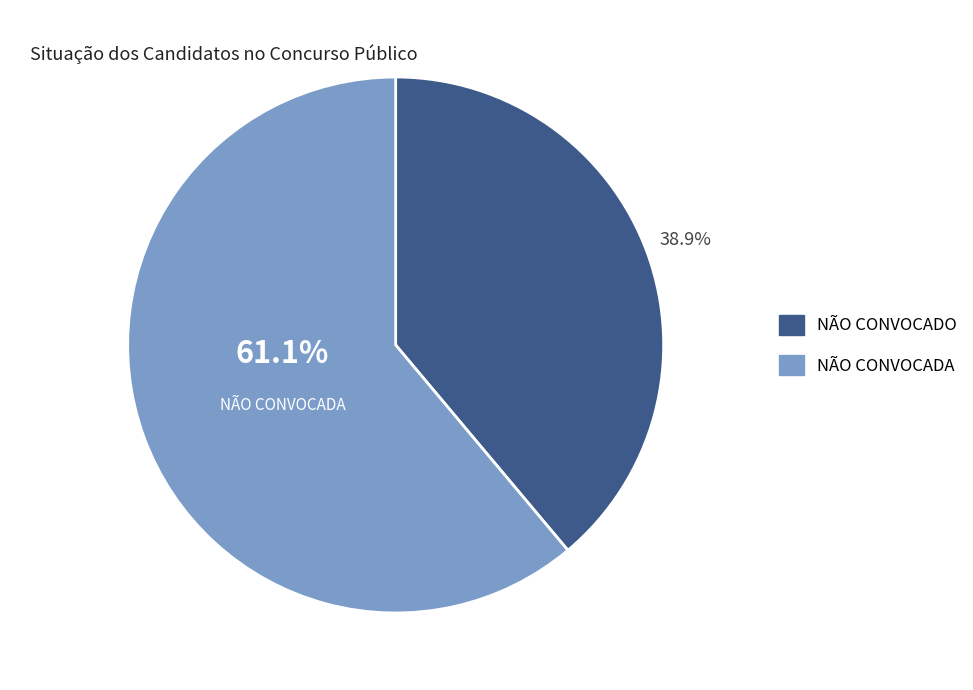

To the nearest percent, what is the average slice percentage?

50%